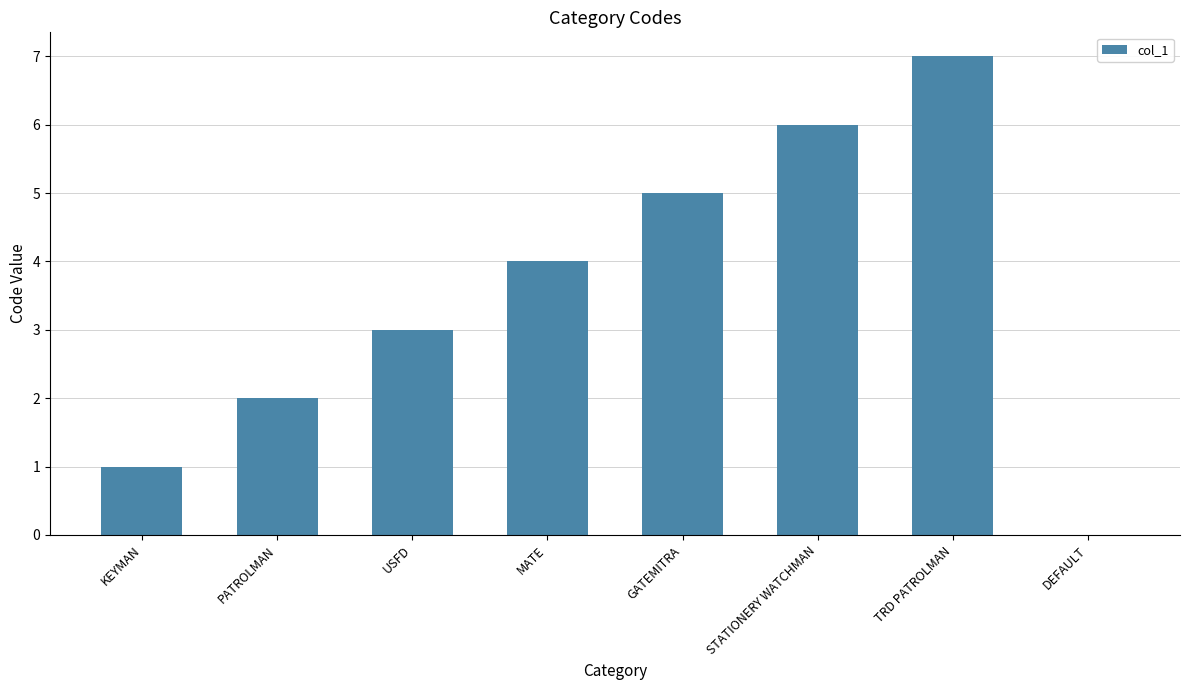

Count the number of data series in this chart.

1